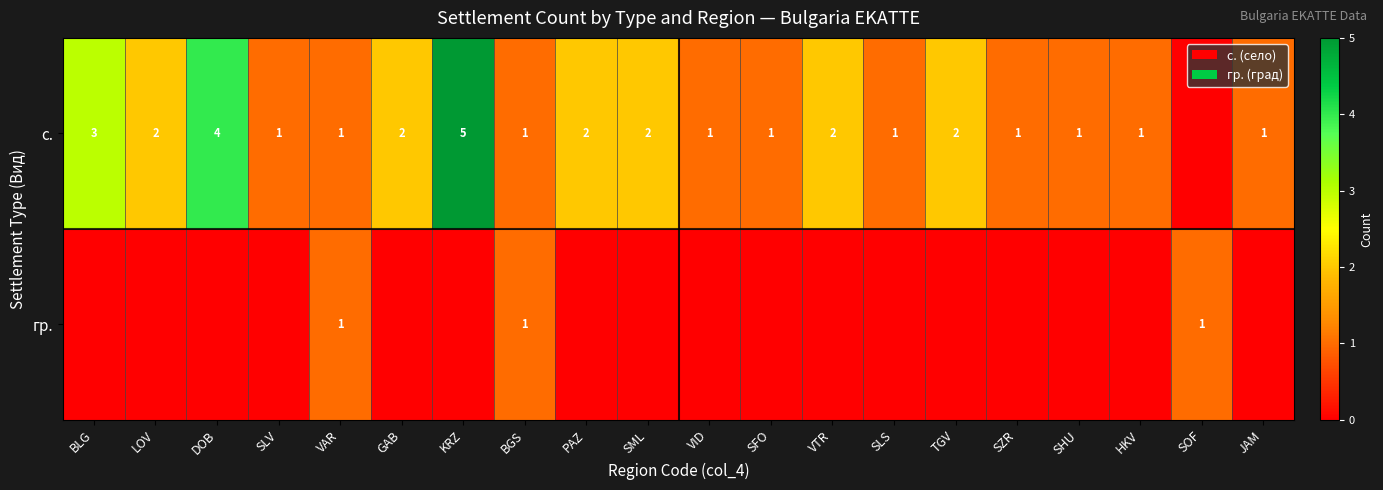

Which has a higher value, BGS or SLS?

BGS